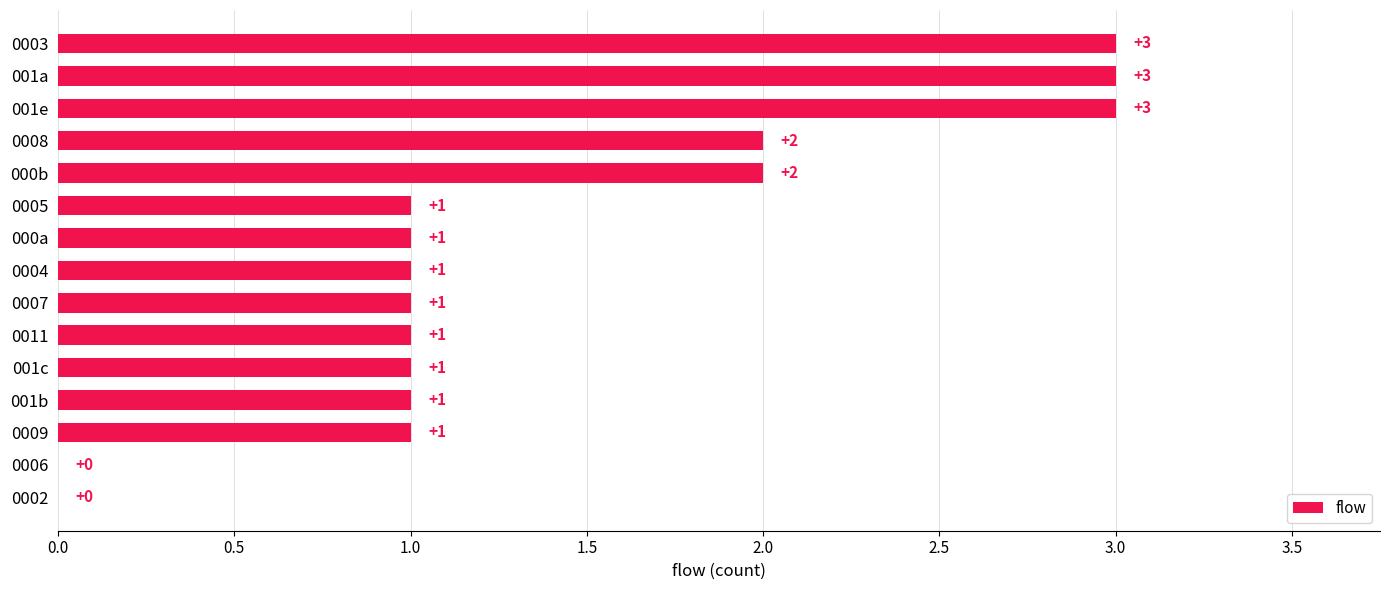

Approximately how many times larger is the value at 0008 compared to 001a?

0.7